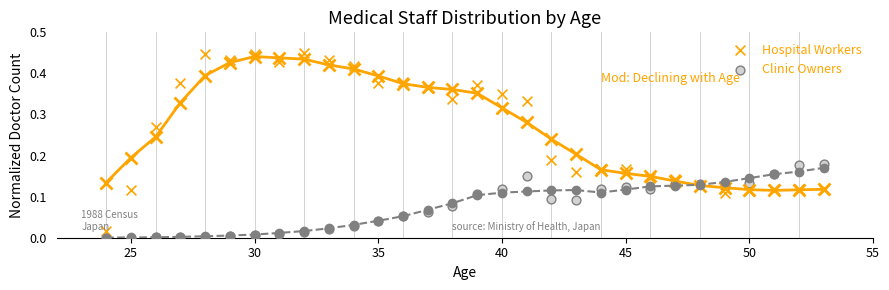

Which series reaches the minimum Y coordinate?

Clinic Owners